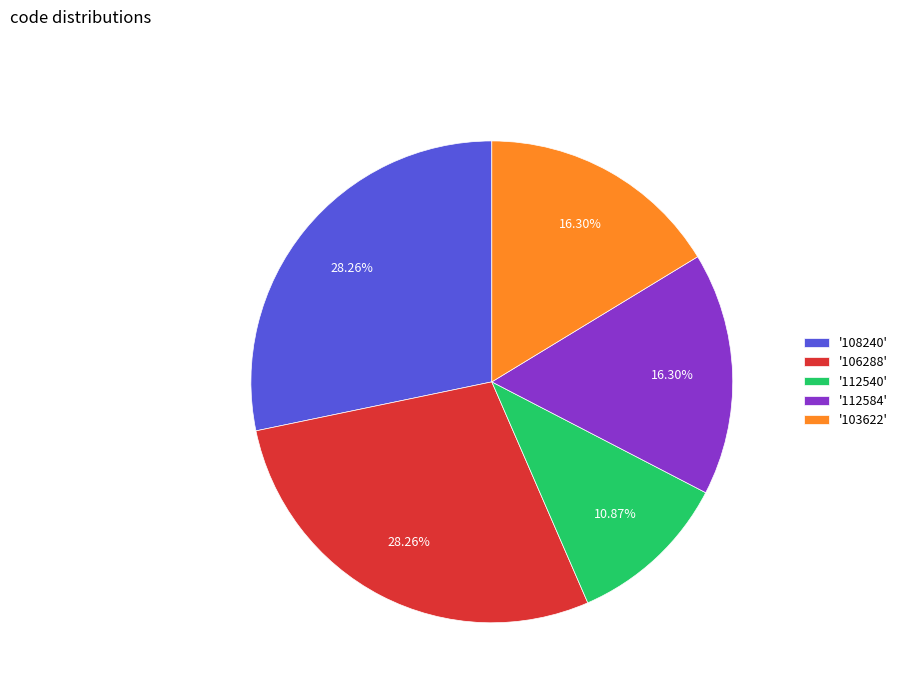

Count the number of slices in the pie.

5